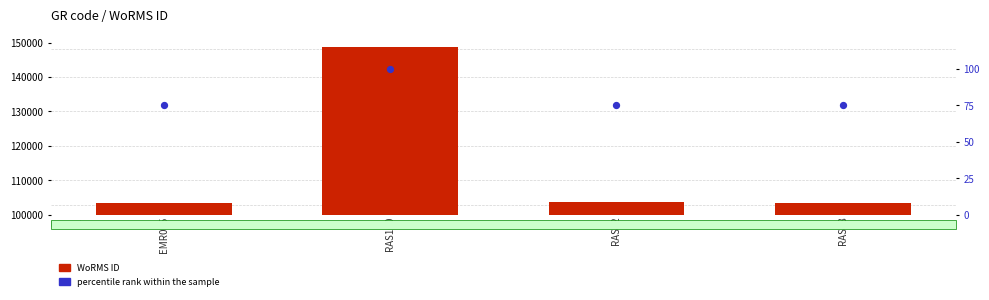

At how many categories does at least one series exceed 137735?

1